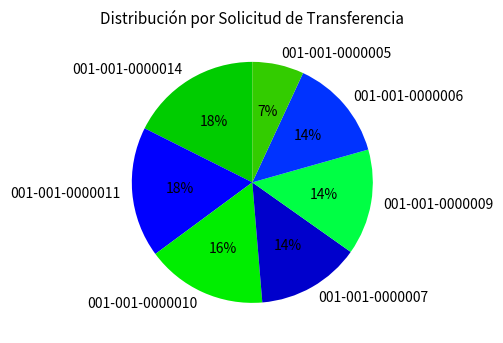

To the nearest percent, what is the difference between the largest and smallest slice percentages?

11%